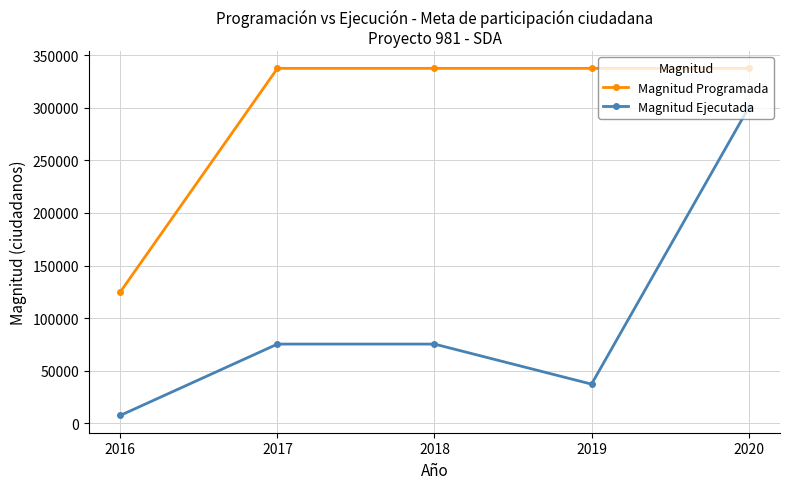

At which category does Magnitud Ejecutada reach its first local valley?

2019